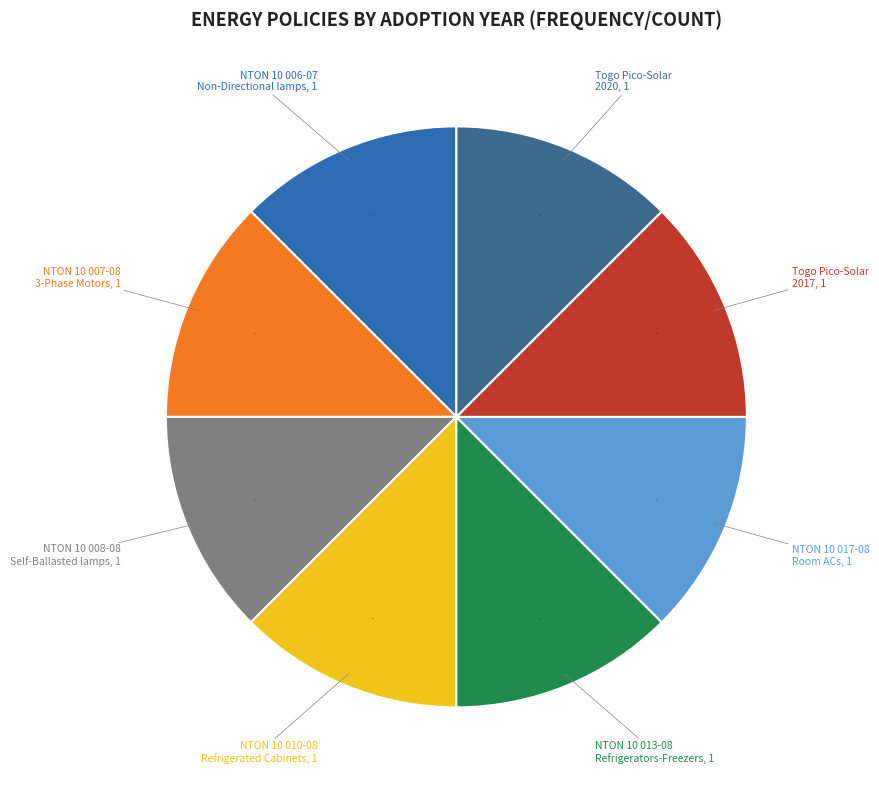

Is there a majority slice in this chart?

No